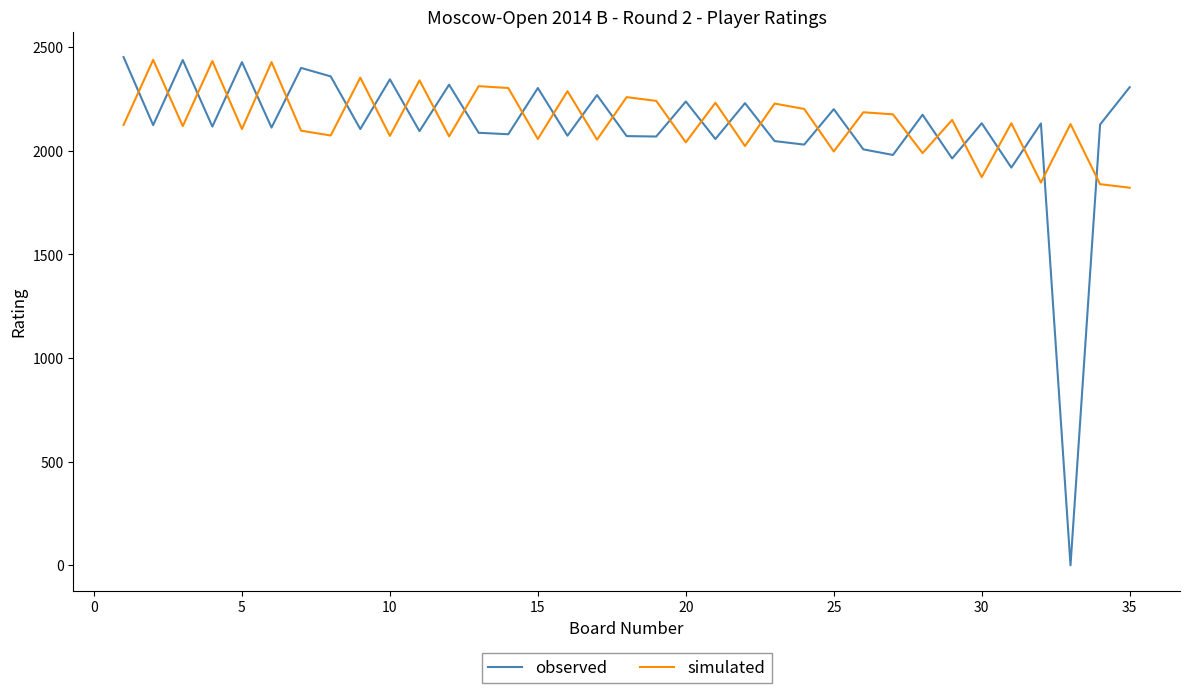

Which series ends up on top after the final intersection of observed and simulated?

observed